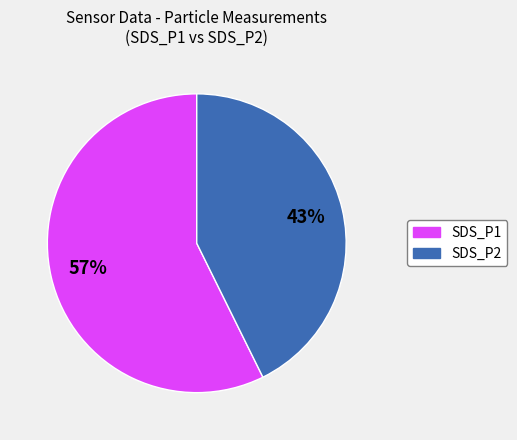

Do SDS_P2 and SDS_P1 together represent more than half of the pie?

Yes